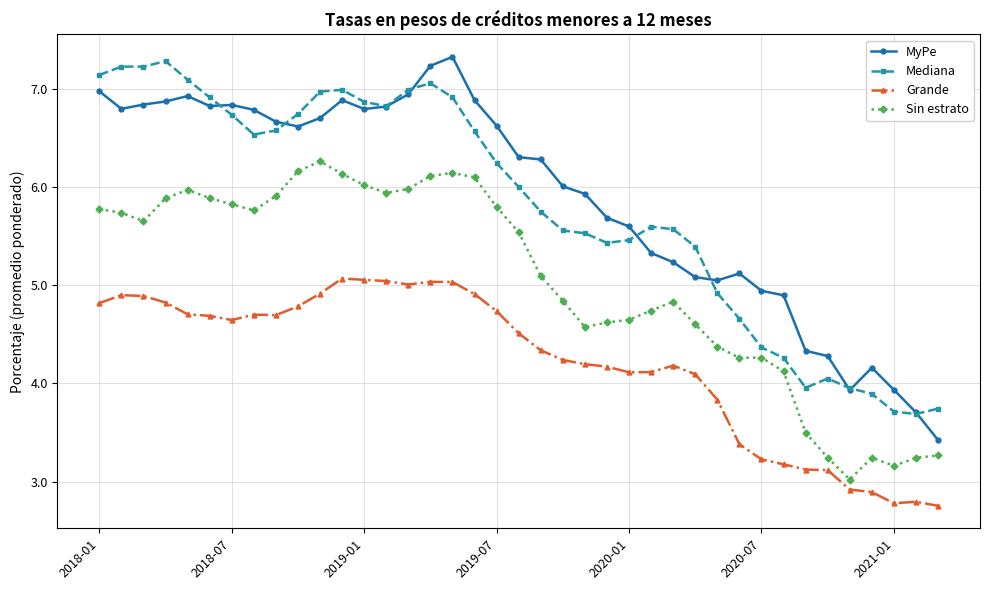

How many data points in Grande are less than 4?

11